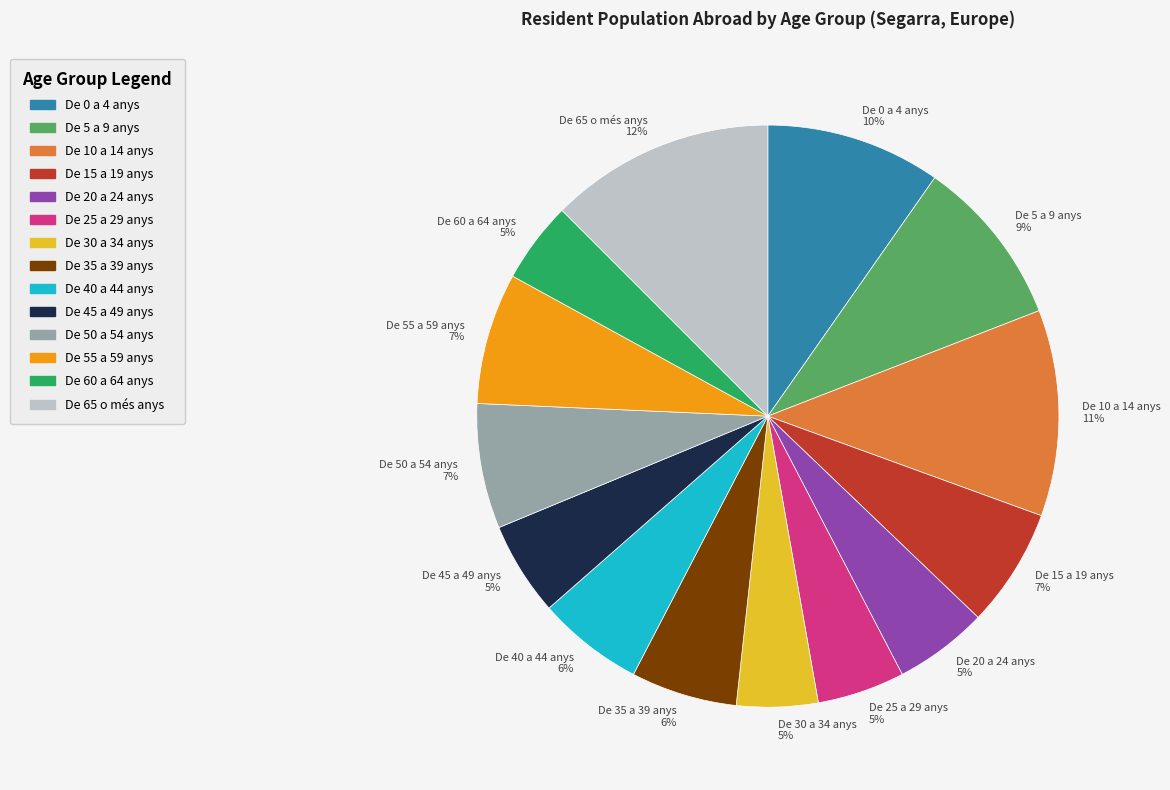

Does De 15 a 19 anys account for over 50% of the chart?

No